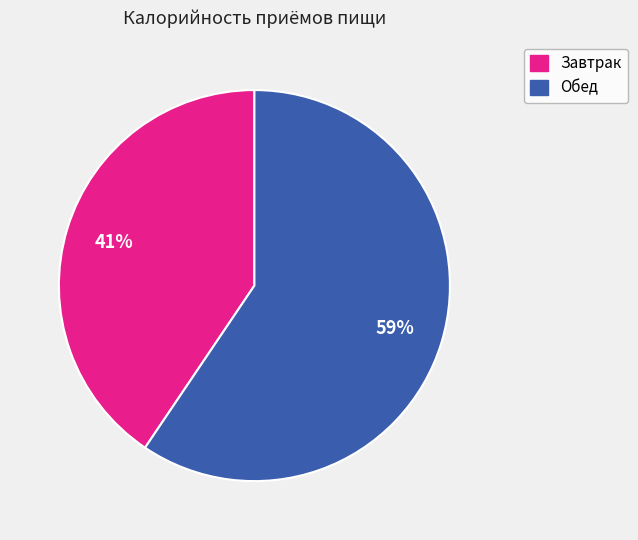

Count the number of slices in the pie.

2